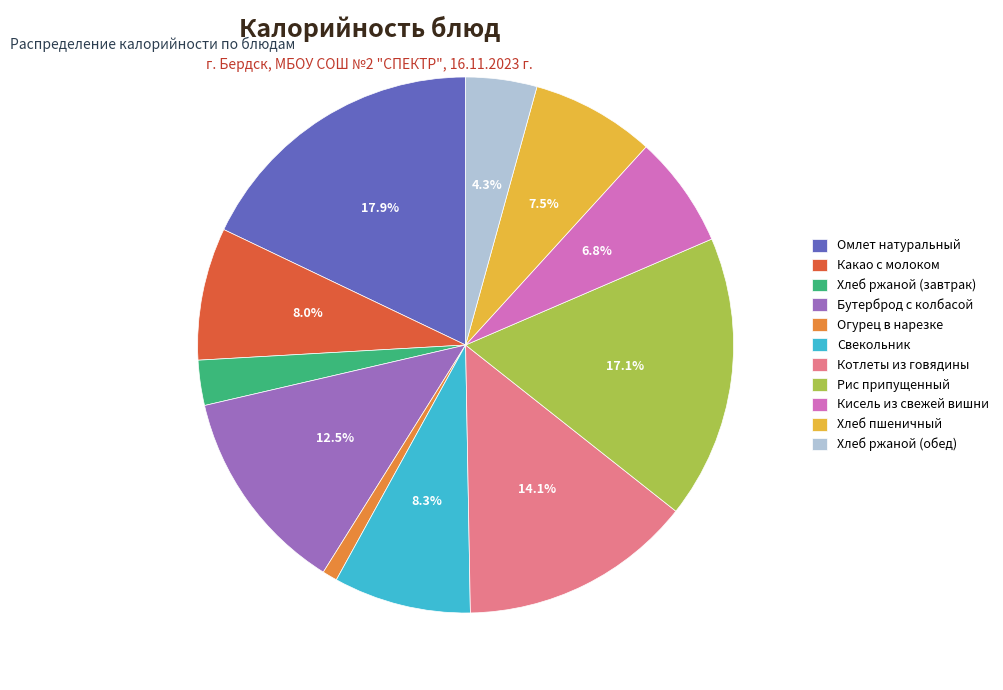

Is there a majority slice in this chart?

No